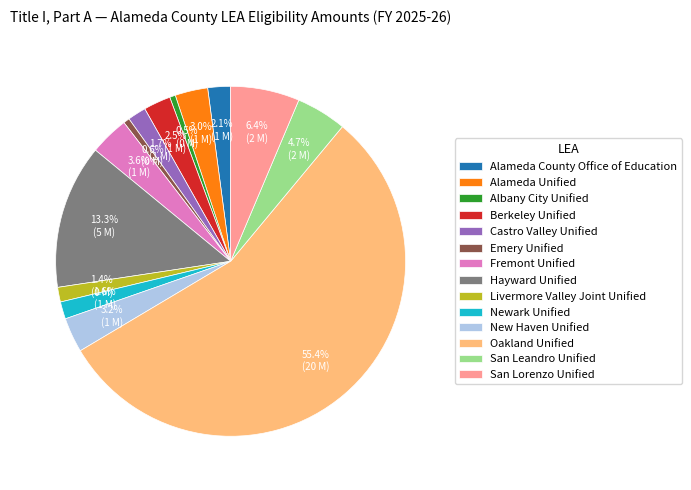

Count the number of slices in the pie.

14